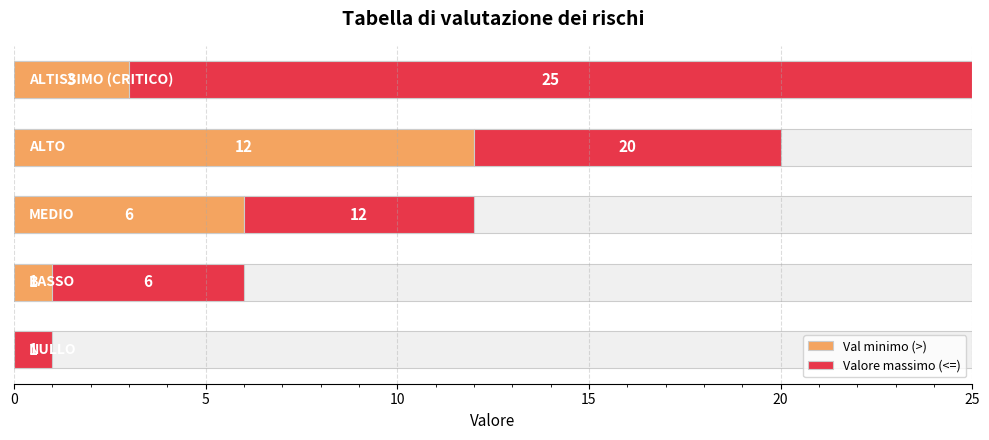

Which series has the largest range (max minus min)?

Valore massimo (<=)